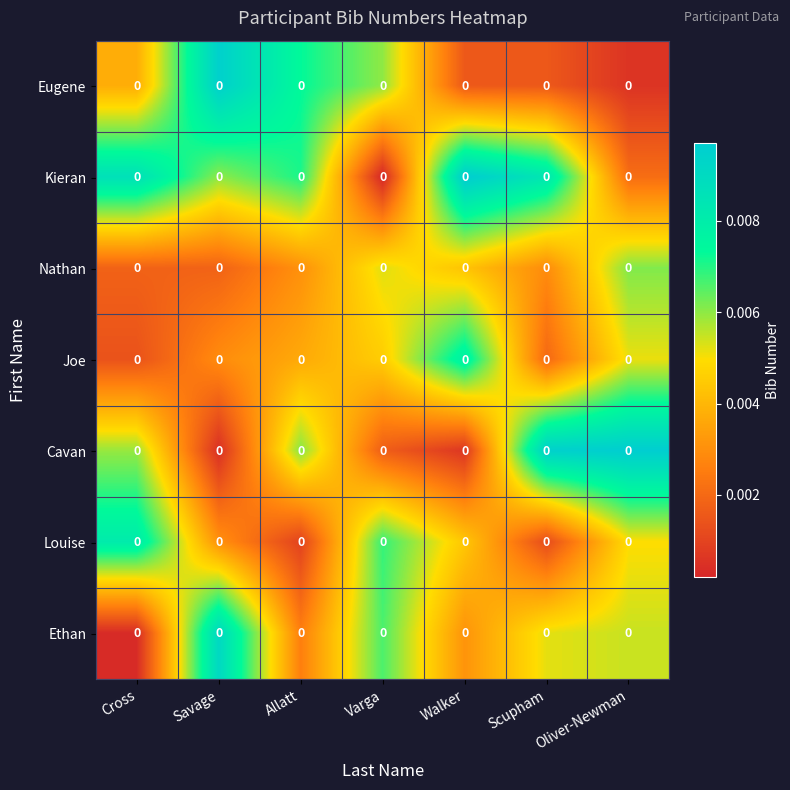

Which series has the widest spread of values?

Kieran